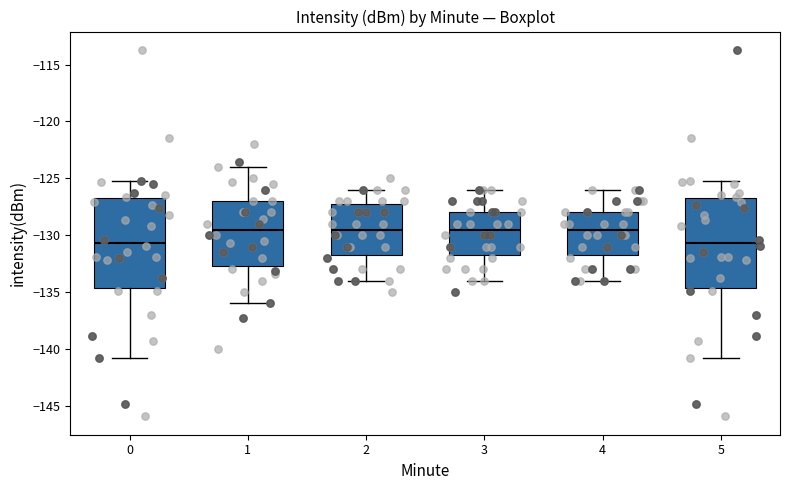

Reading left to right, transcribe this box plot: for each box, give where its median line is, the range the box spans, and where its two whiskers end, as read against the y-axis. The values are not printed on the chart, so give them approximately, as read against the axis.

0: median -130.5, box -134.5 to -126.5, whiskers -141.0 to -125.0
1: median -129.5, box -132.5 to -127.0, whiskers -136.0 to -124.0
2: median -129.5, box -131.5 to -127.0, whiskers -134.0 to -126.0
3: median -129.5, box -131.5 to -128.0, whiskers -134.0 to -126.0
4: median -129.5, box -131.5 to -128.0, whiskers -134.0 to -126.0
5: median -130.5, box -134.5 to -126.5, whiskers -141.0 to -125.0